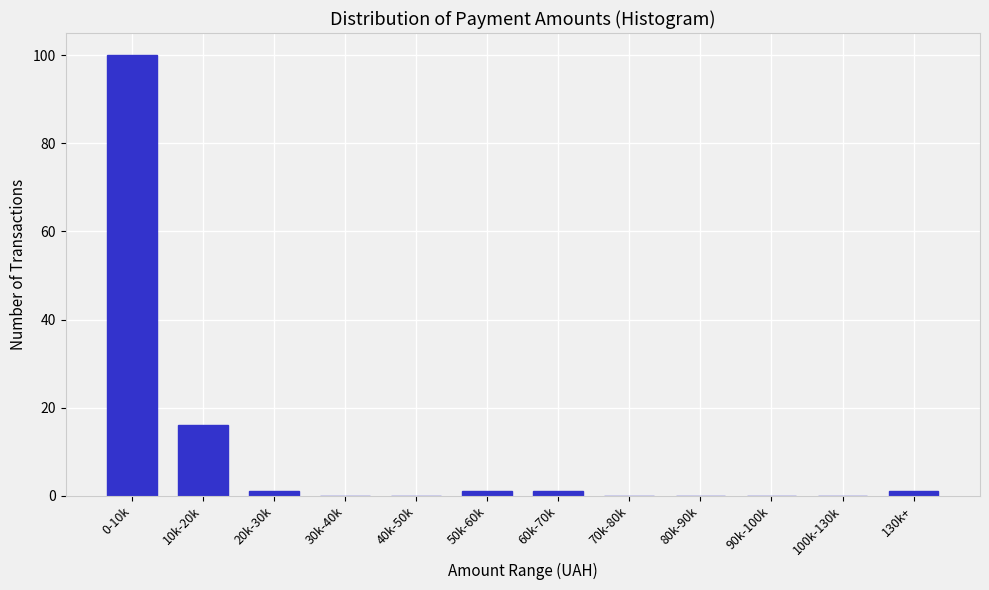

Reading left to right, transcribe all the data shown in this chart.

0-10k=100	10k-20k=16	20k-30k=1	30k-40k=0	40k-50k=0	50k-60k=1	60k-70k=1	70k-80k=0	80k-90k=0	90k-100k=0	100k-130k=0	130k+=1